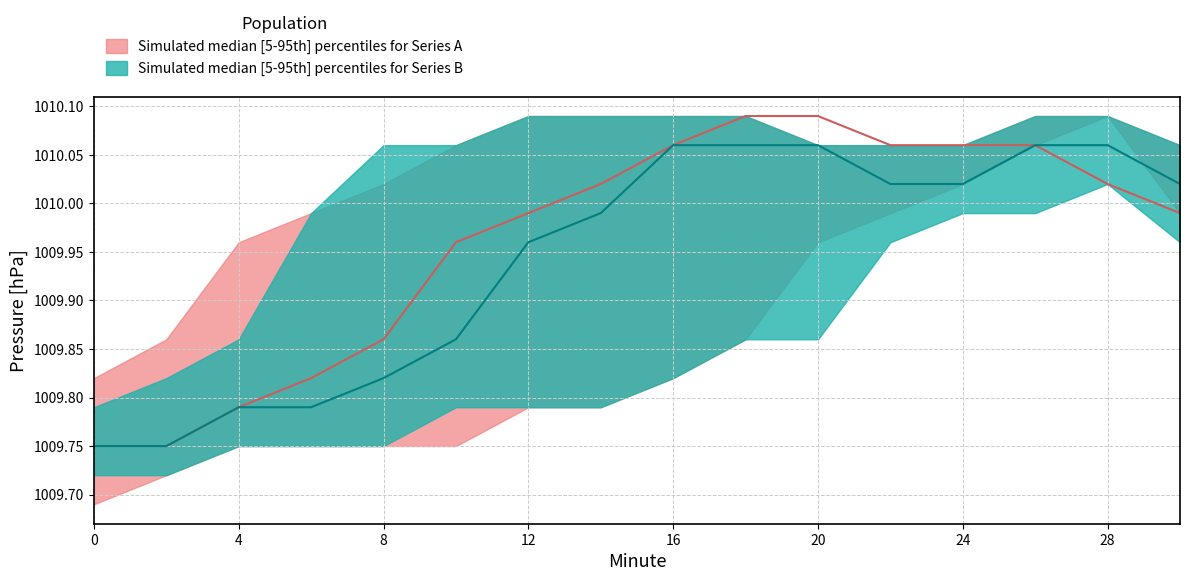

What is the spread (max minus min) of values at 0?

0.1